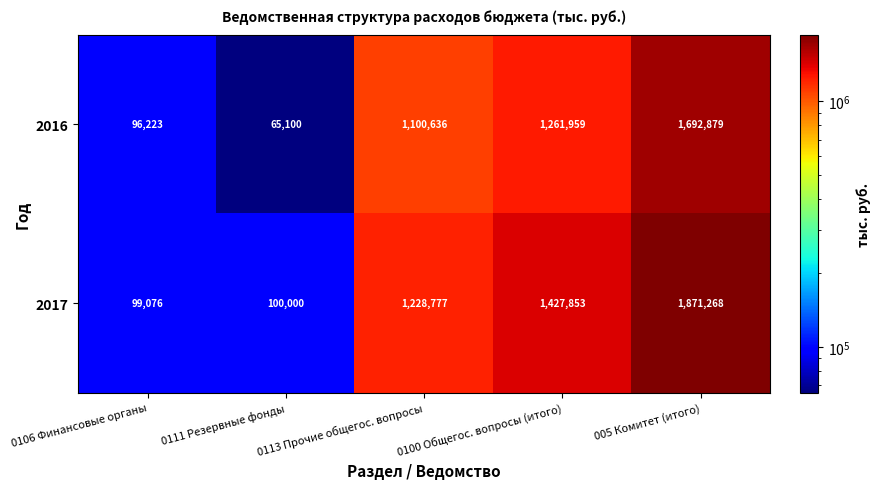

What is the spread (max minus min) of values at 005 Комитет (итого)?

178389